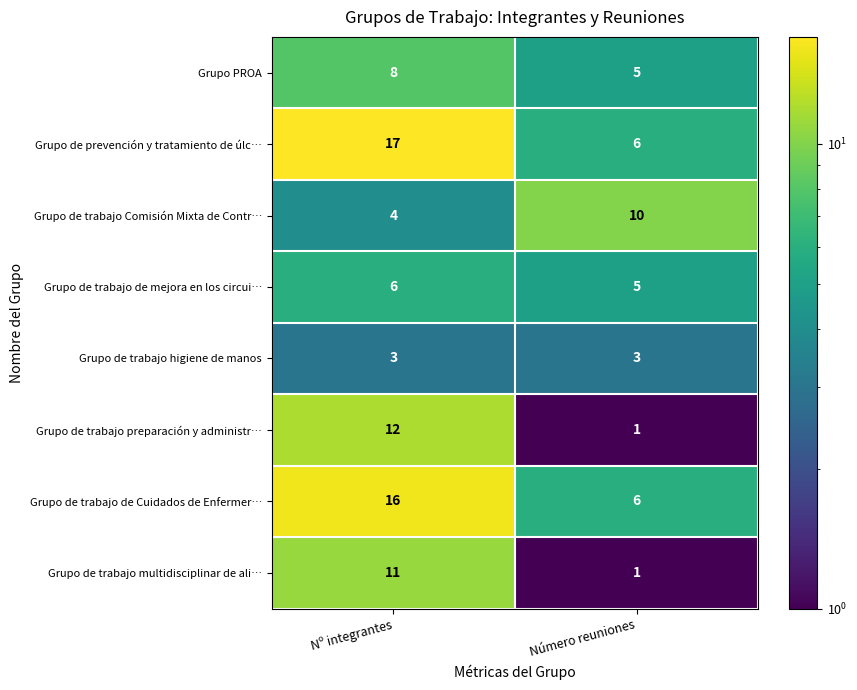

At how many categories does at least one series exceed 15?

1